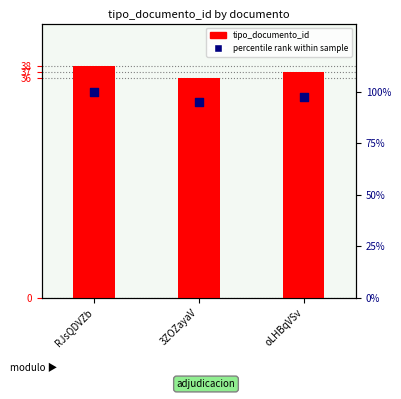

Which series reaches the maximum Y coordinate?

percentile rank